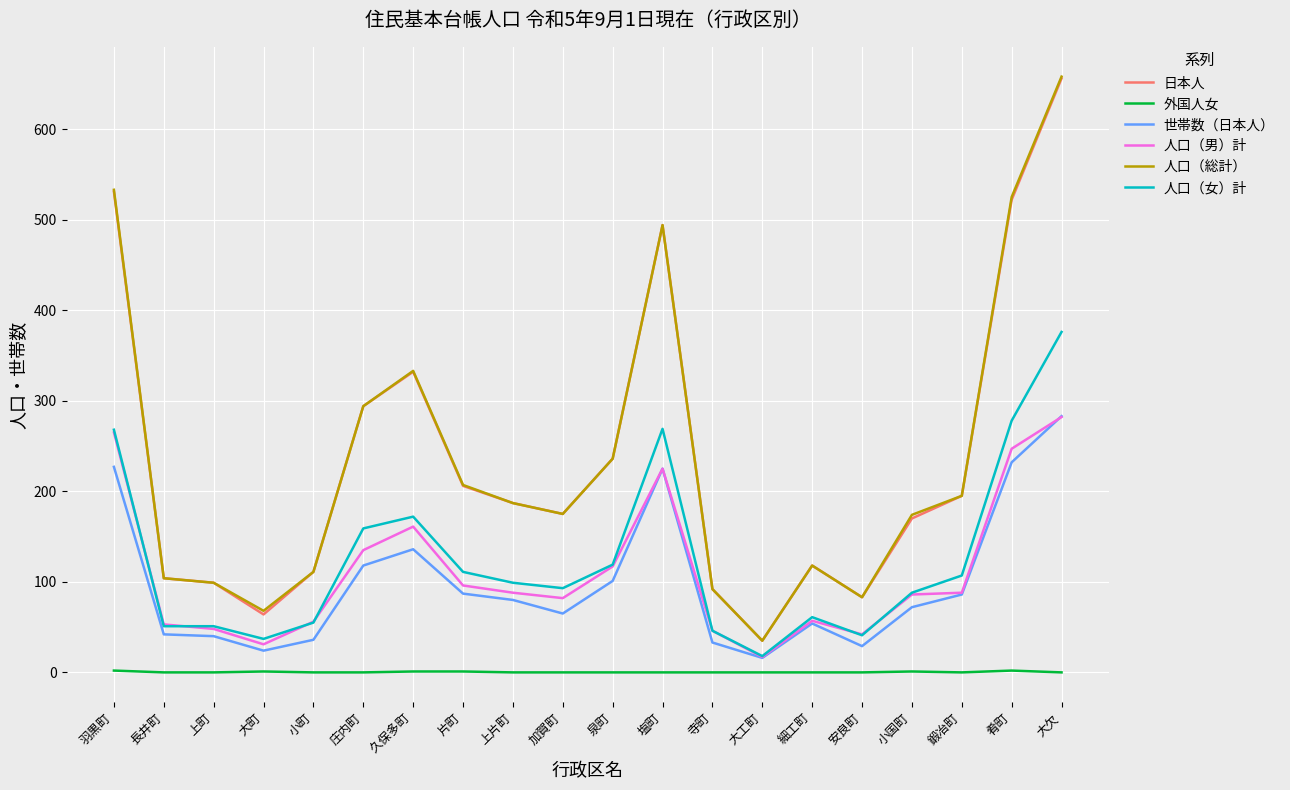

What is the minimum value for 人口（総計）?

35